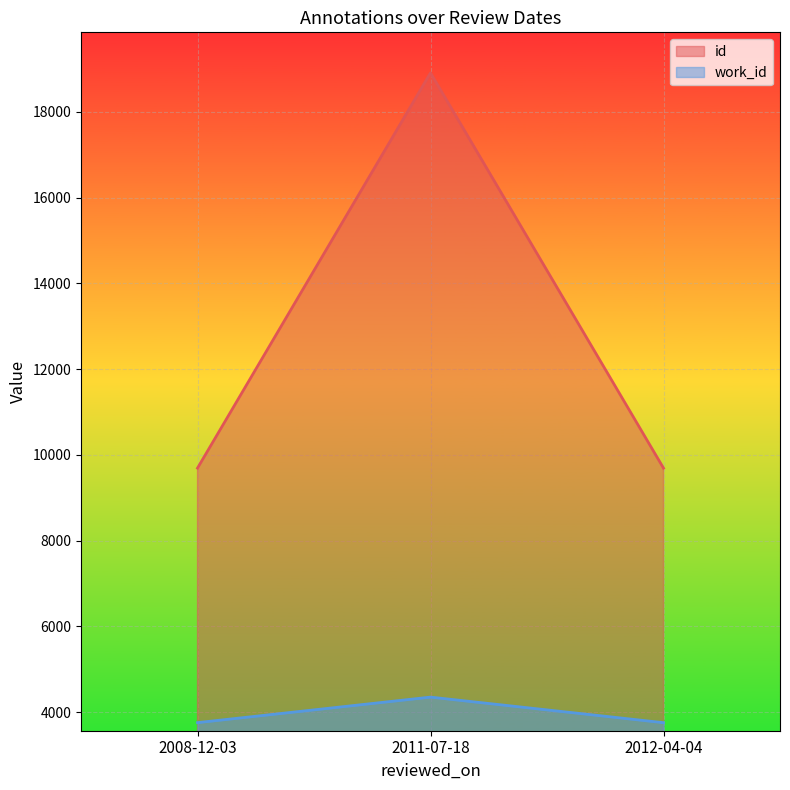

True or false: work_id has a value of 4353 at 2011-07-18.

True